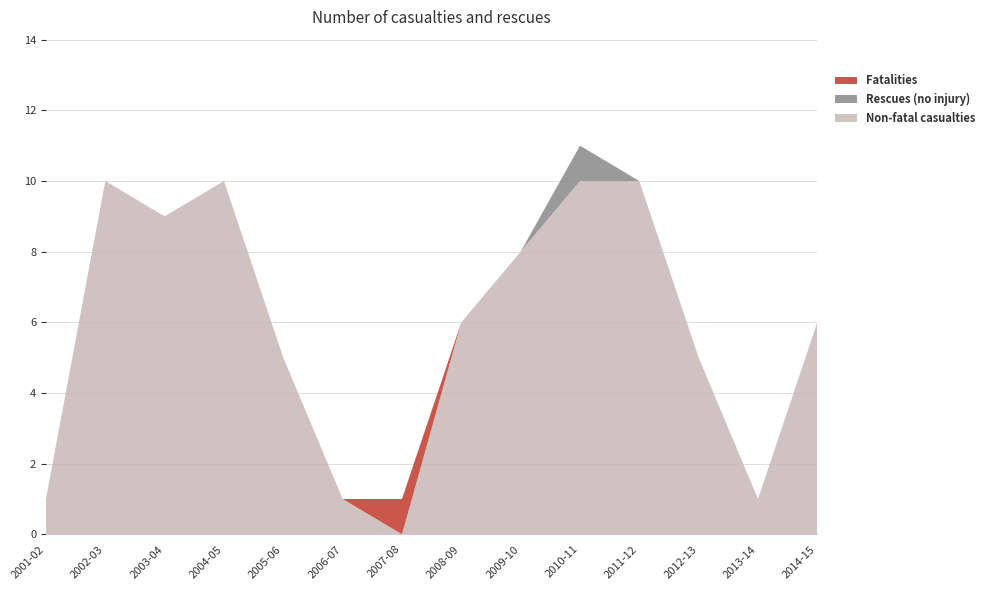

Reading right to left, what are all the values shown in this chart?

Fatalities: 2014-15=0	2013-14=0	2012-13=0	2011-12=0	2010-11=0	2009-10=0	2008-09=0	2007-08=1	2006-07=0	2005-06=0	2004-05=0	2003-04=0	2002-03=0	2001-02=0
Non-fatal casualties: 2014-15=6	2013-14=1	2012-13=5	2011-12=10	2010-11=10	2009-10=8	2008-09=6	2007-08=0	2006-07=1	2005-06=5	2004-05=10	2003-04=9	2002-03=10	2001-02=1
Rescues (no injury): 2014-15=0	2013-14=0	2012-13=0	2011-12=0	2010-11=1	2009-10=0	2008-09=0	2007-08=0	2006-07=0	2005-06=0	2004-05=0	2003-04=0	2002-03=0	2001-02=0